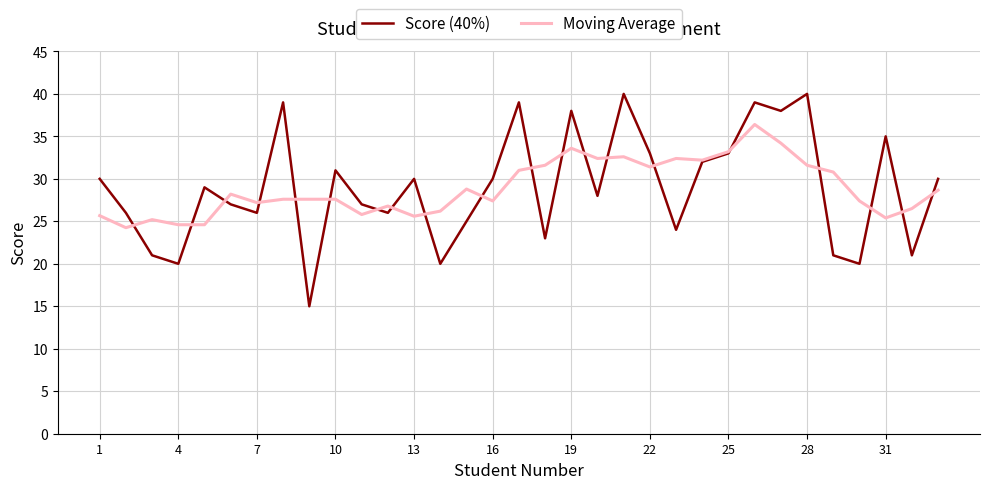

What is the maximum value shown in the chart?

40.0